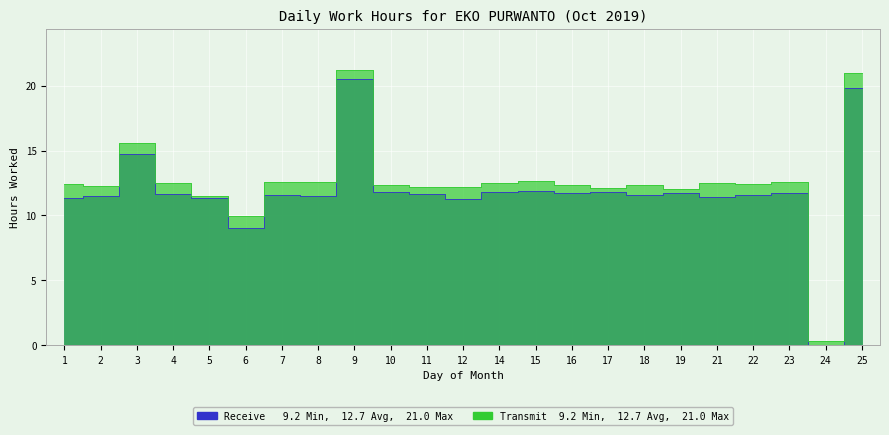

What is the total value across all series at 25?

40.8